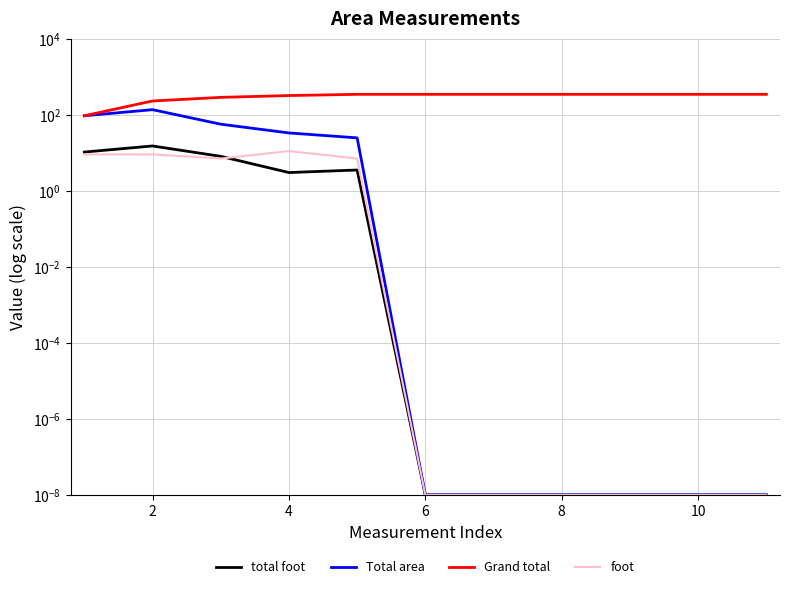

What is the difference between the highest and lowest values at 6?

341.9